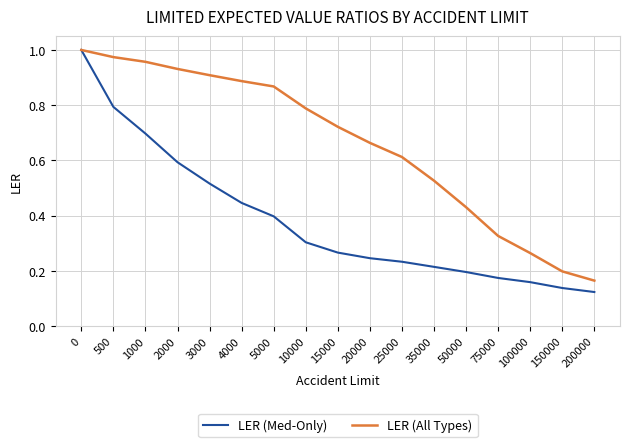

Is the value of LER (All Types) at 75000 greater than the value of LER (Med-Only) at 75000?

Yes